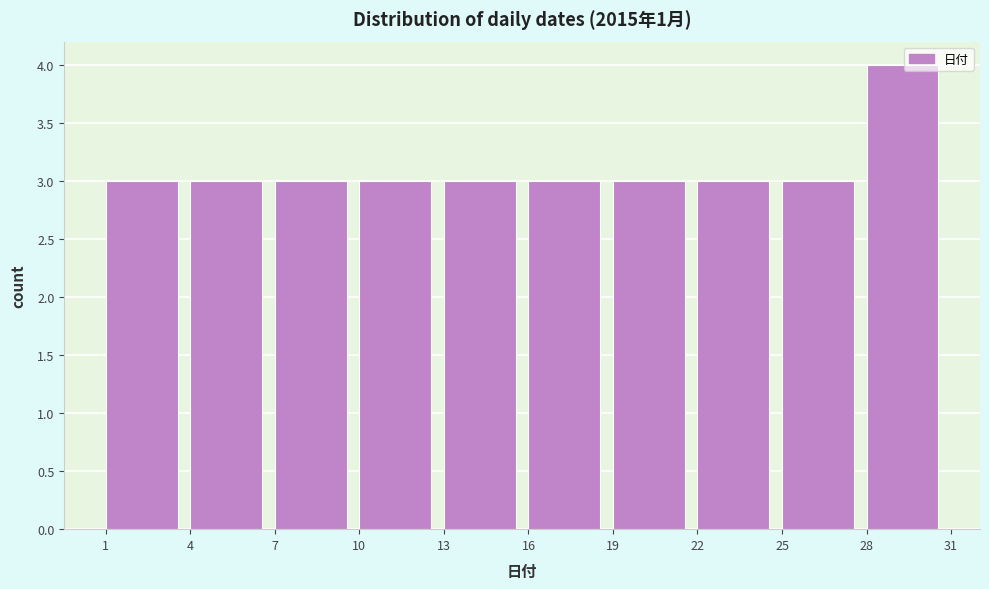

Which range on the x-axis has the tallest bar?

28 to 31